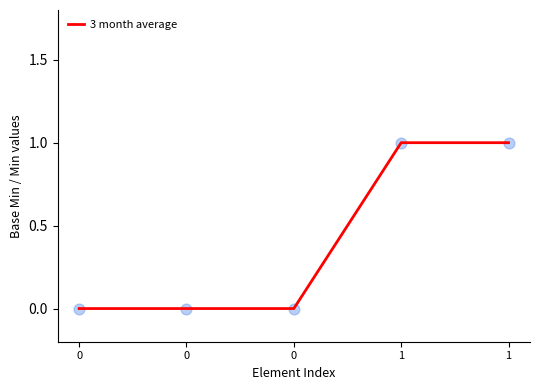

Is this an area chart (filled region under the line)?

No